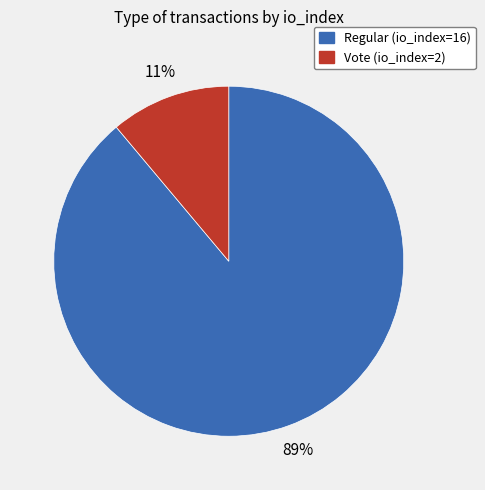

Rank the categories by value from highest to lowest.

Regular (io_index=16), Vote (io_index=2)